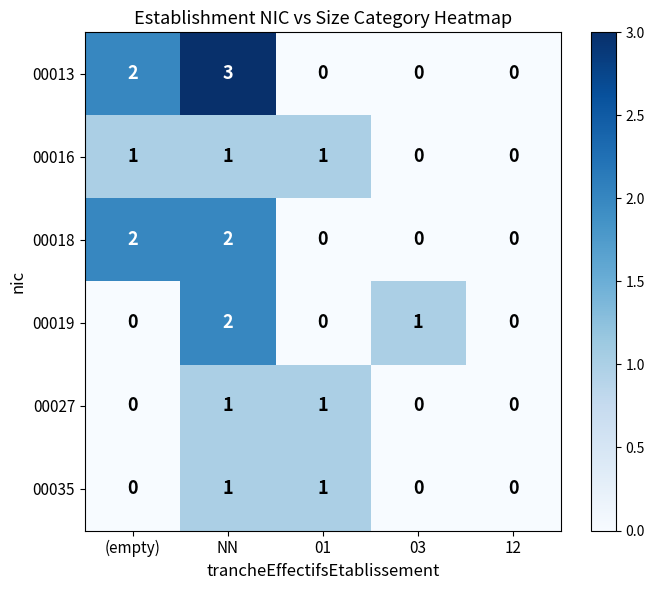

At which category is the sum across all series the highest?

NN